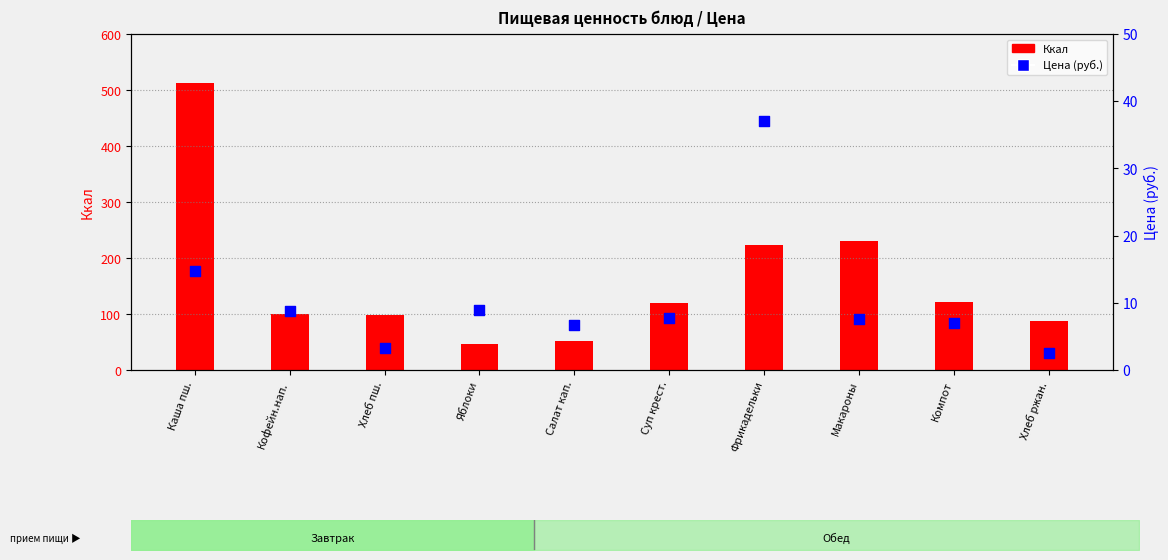

What are all the series names shown in the legend?

Ккал, Цена (руб.)